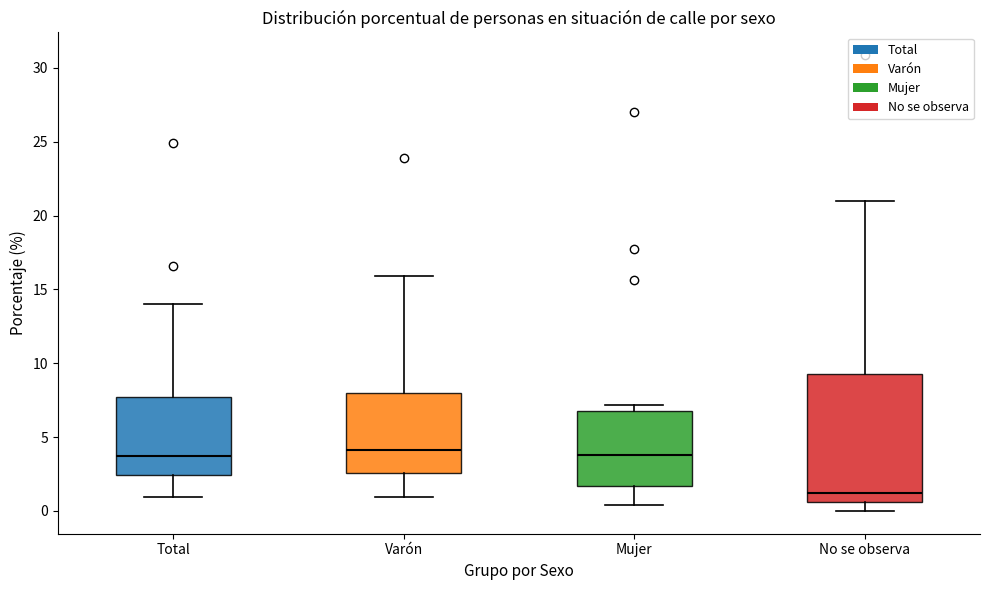

Reading left to right, read every box against the y-axis: the position of its median line, the range the box covers, and the ends of its whiskers. The values are not printed on the chart, so give them approximately, as read against the axis.

Total: median 3.5, box 2.5 to 7.5, whiskers 1.0 to 14.0
Varón: median 4.0, box 2.5 to 8.0, whiskers 1.0 to 16.0
Mujer: median 4.0, box 1.5 to 7.0, whiskers 0.5 to 7.0 (just above the box's upper edge)
No se observa: median 1.0, box 0.5 to 9.5, whiskers 0.0 to 21.0